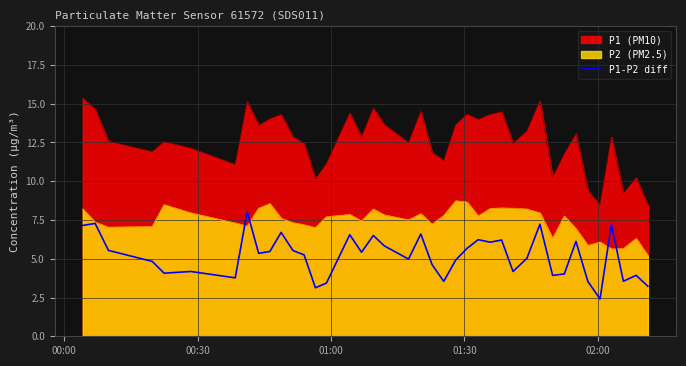

Which series has the largest total across all categories?

P1 (PM10)